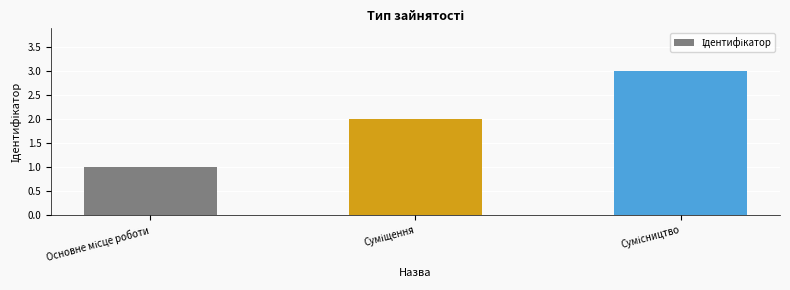

Are the bars grouped side by side (vs. stacked)?

No